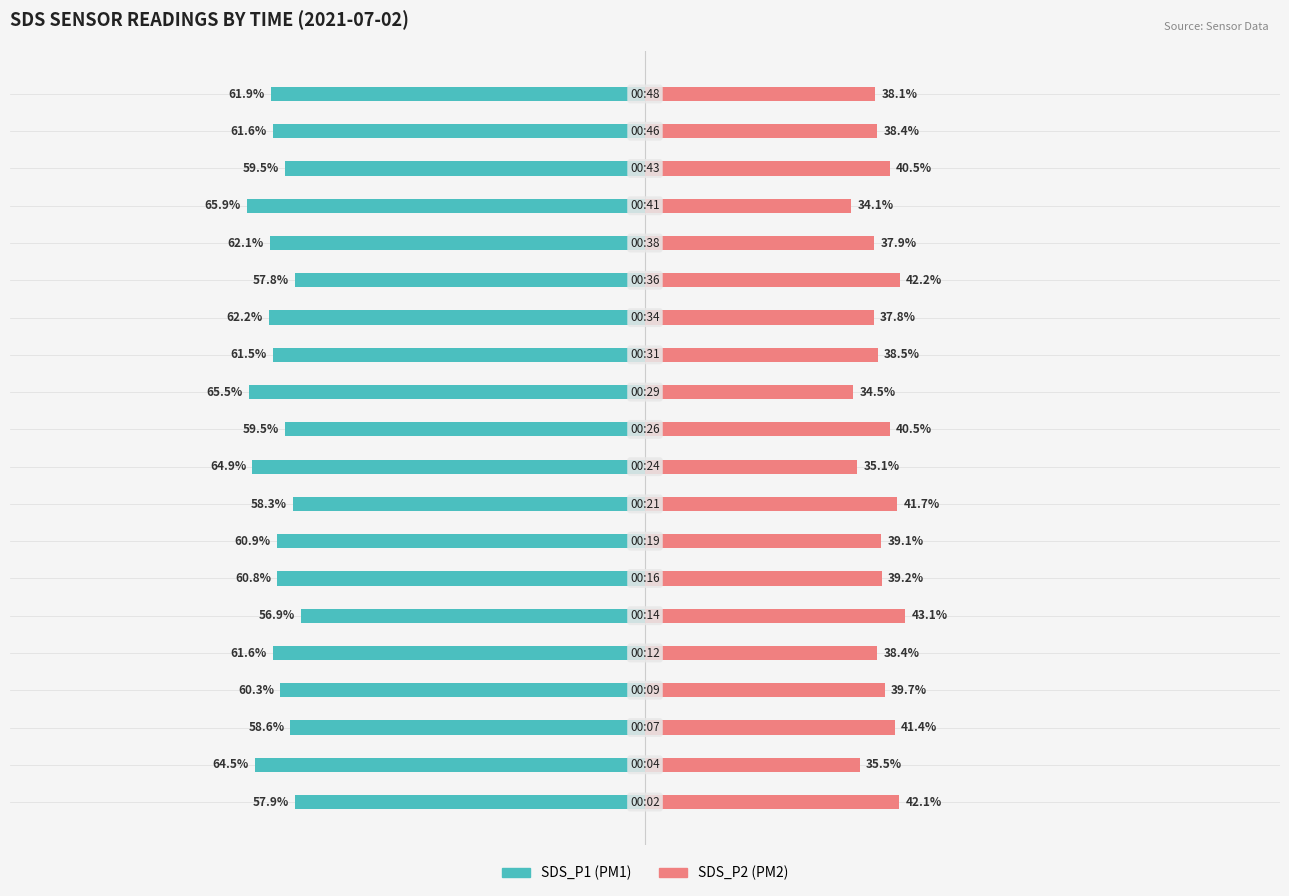

What is the value of the SDS_P2 bar at the 16th from the left?

37.9